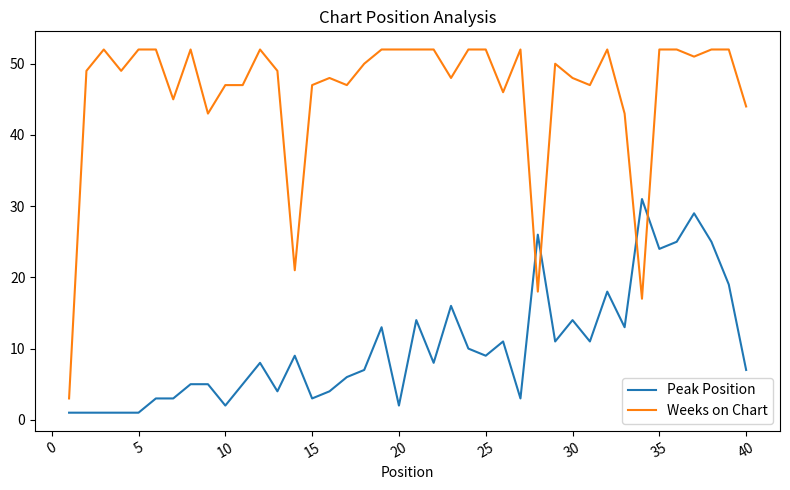

At how many categories does at least one series exceed 42?

36